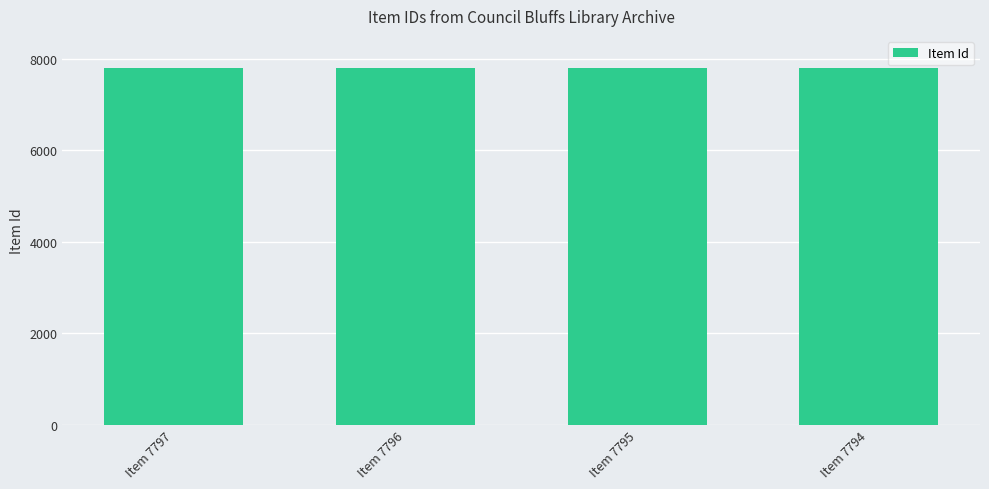

What is the minimum value shown in the chart?

7794